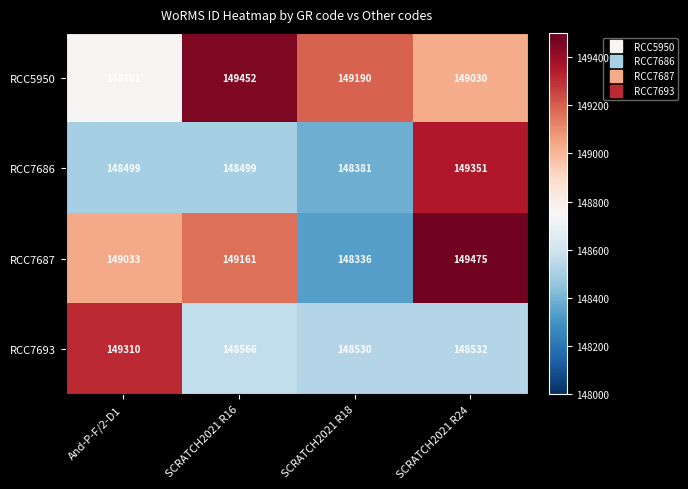

What is the difference between the maximum and second lowest values in the RCC7686 series?

852